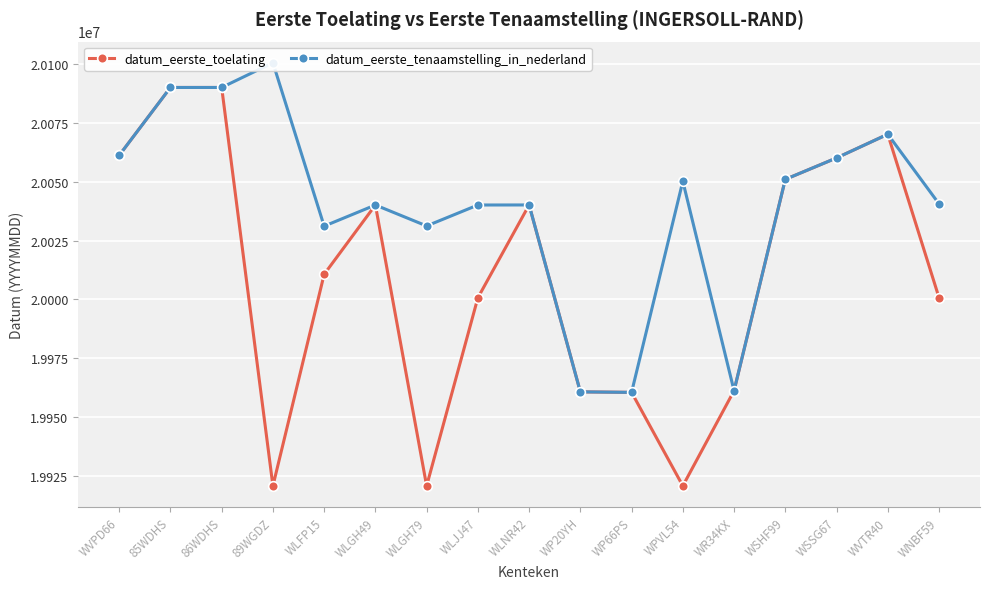

In datum_eerste_toelating, how many points are higher than both neighbors (excluding endpoints)?

3